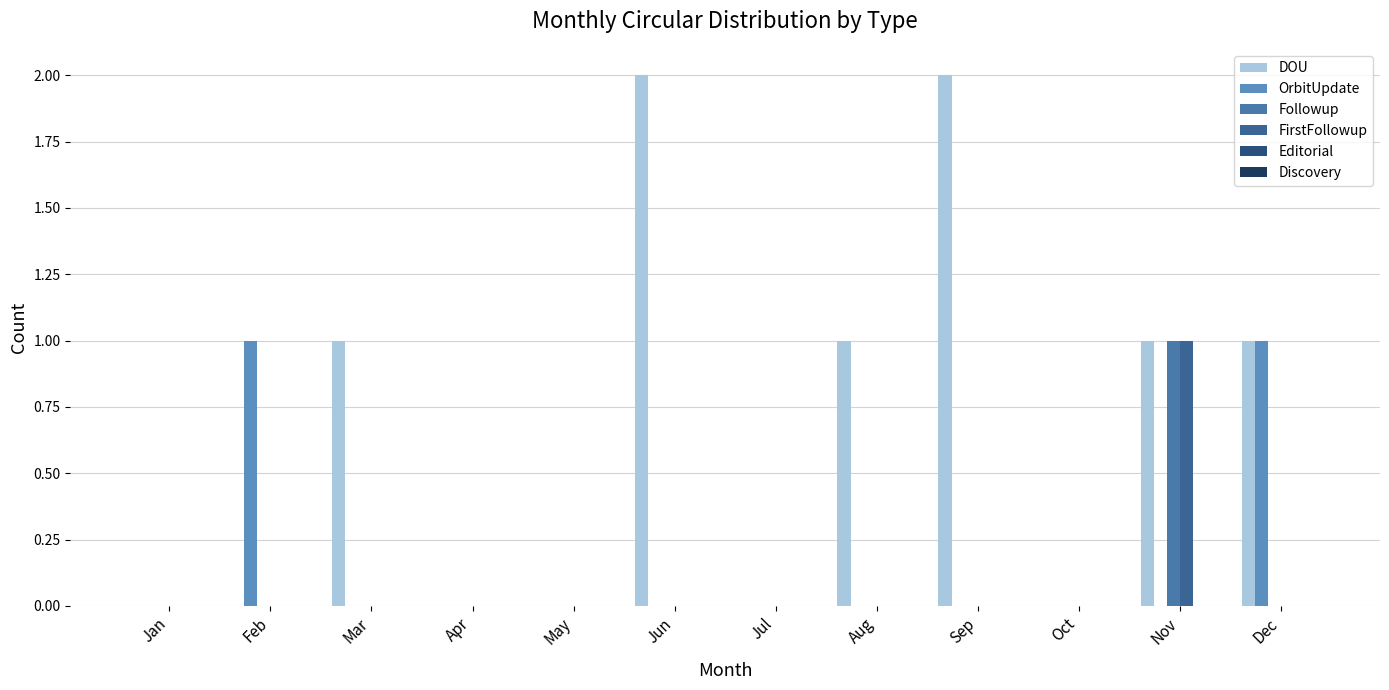

At which label is FirstFollowup closest to 0?

Jan